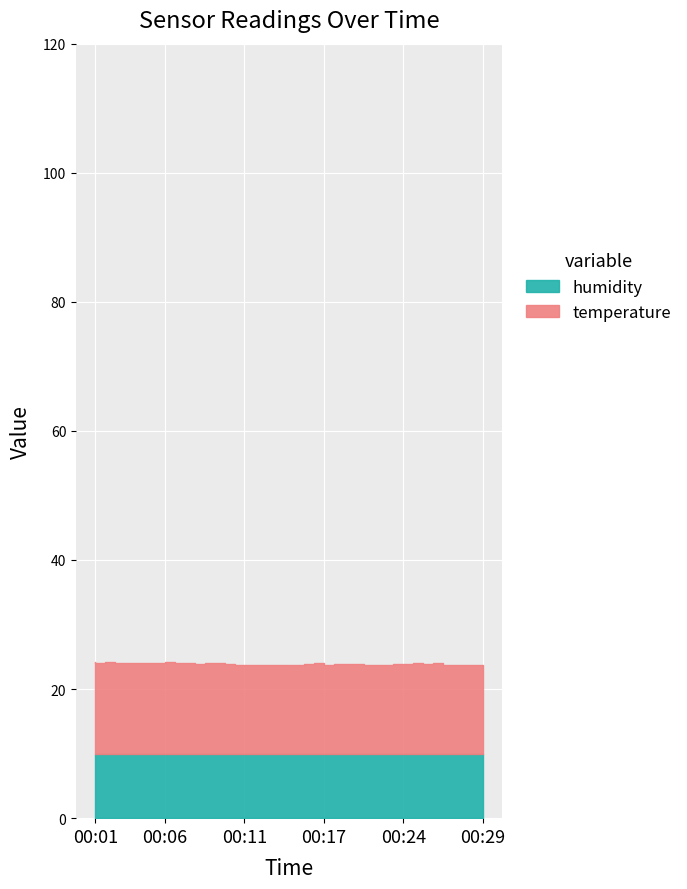

Where is the first local maximum for temperature?

00:02